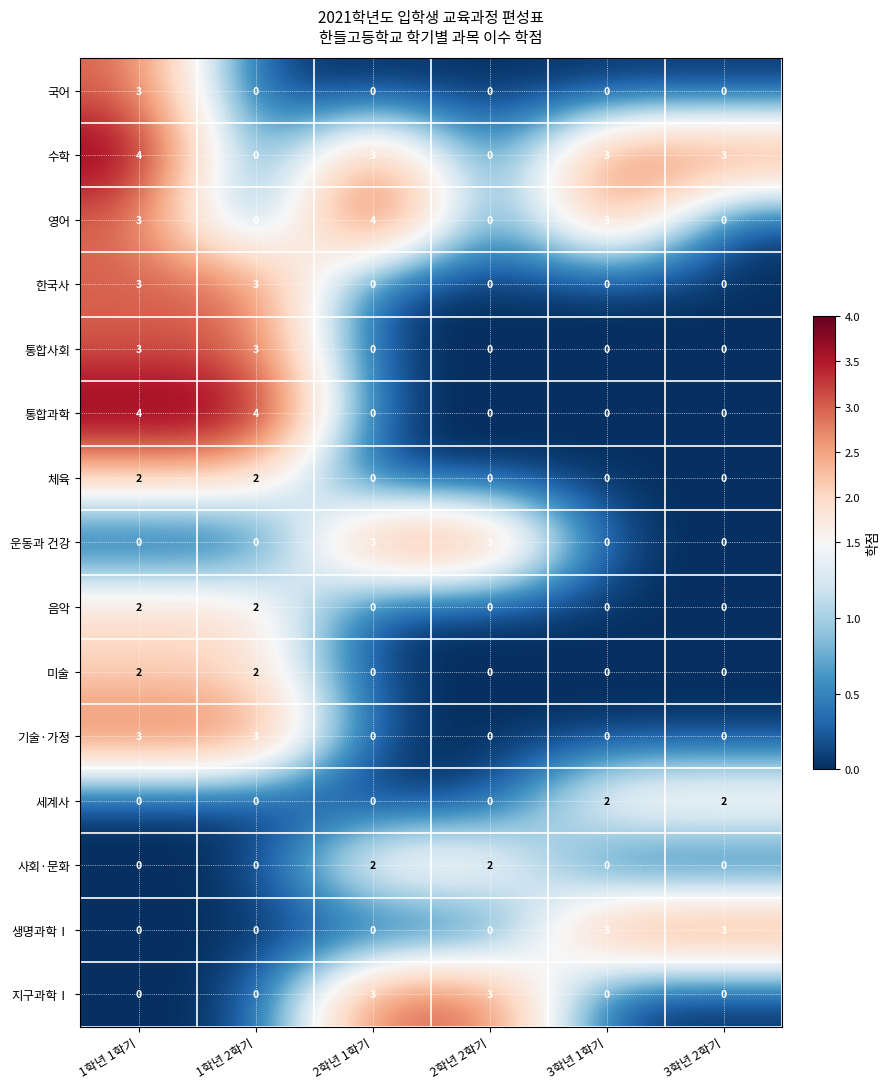

What is the total value across all series at 1학년 1학기?

29